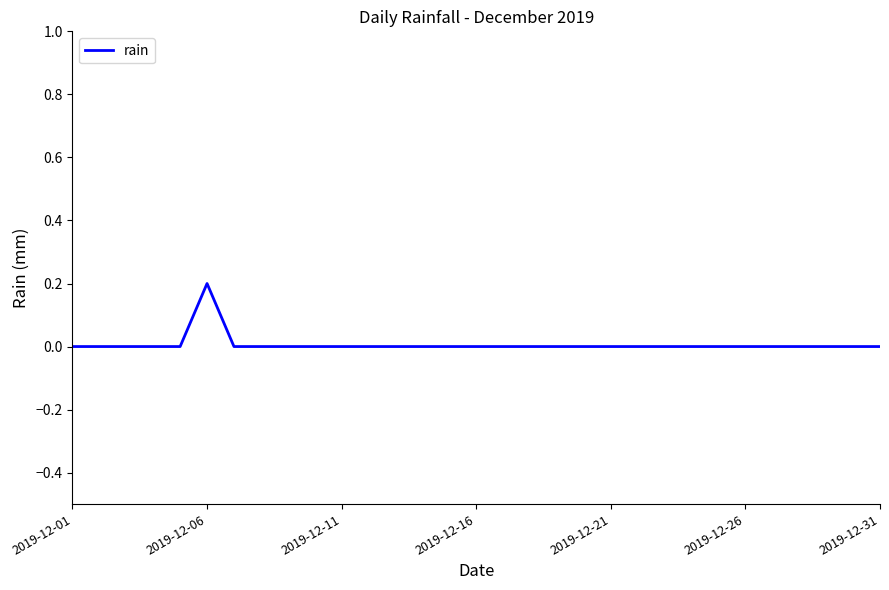

How many lines are shown in the chart?

1